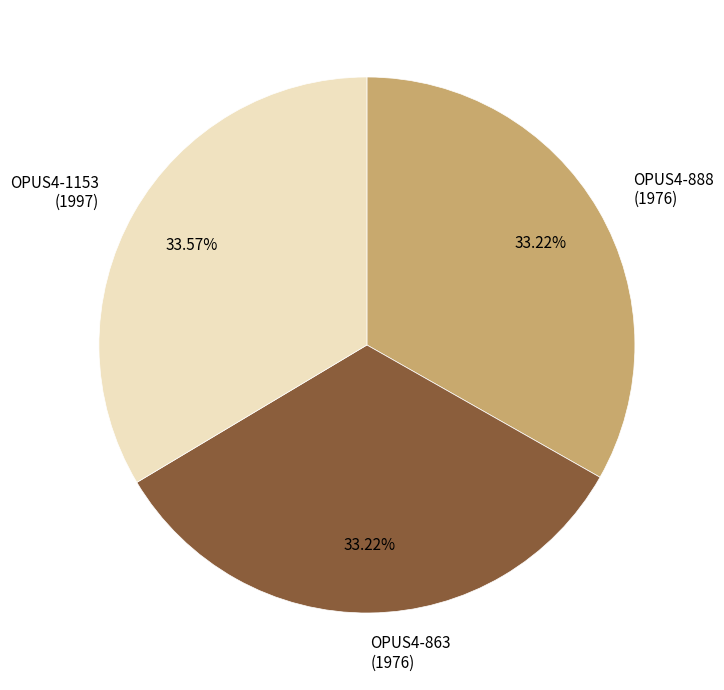

Is it true that OPUS4-1153 is 24% of the pie?

False